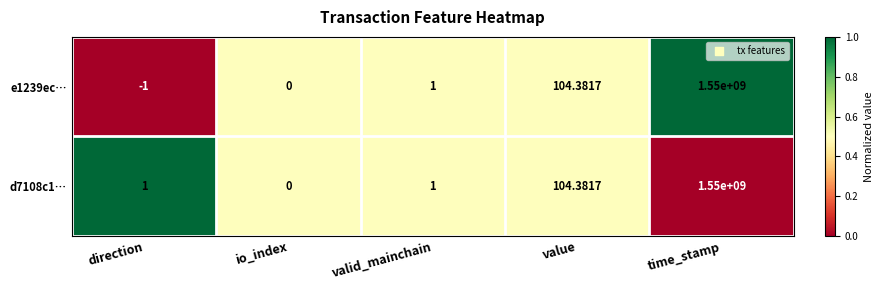

At which category is the sum across all series the highest?

time_stamp